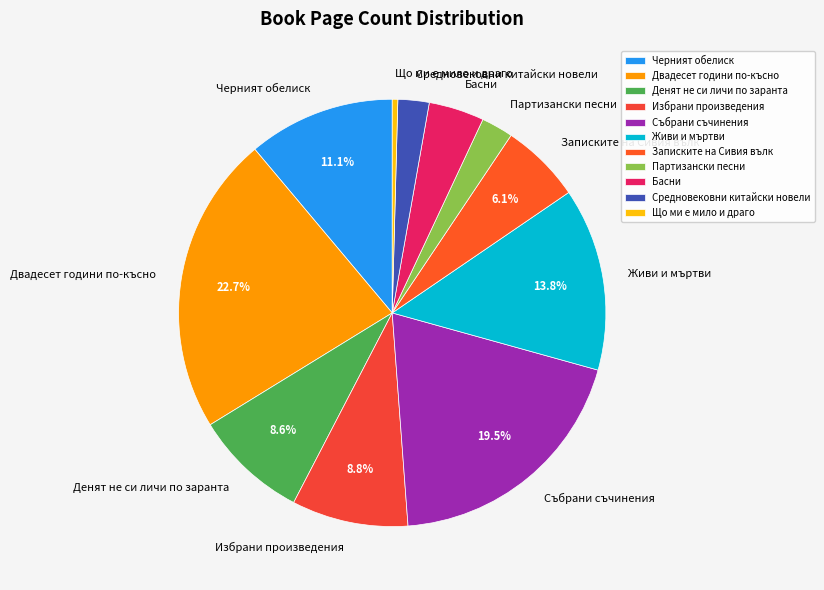

Which category has the biggest portion of the pie?

Двадесет години по-късно